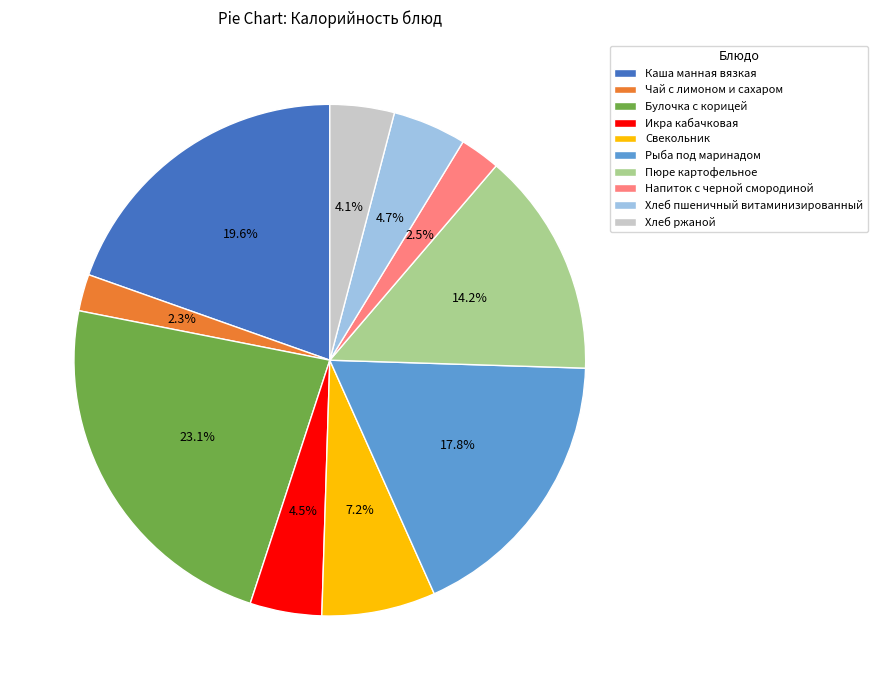

Combined, what portion of the pie is Булочка с корицей and Пюре картофельное?

37.3%